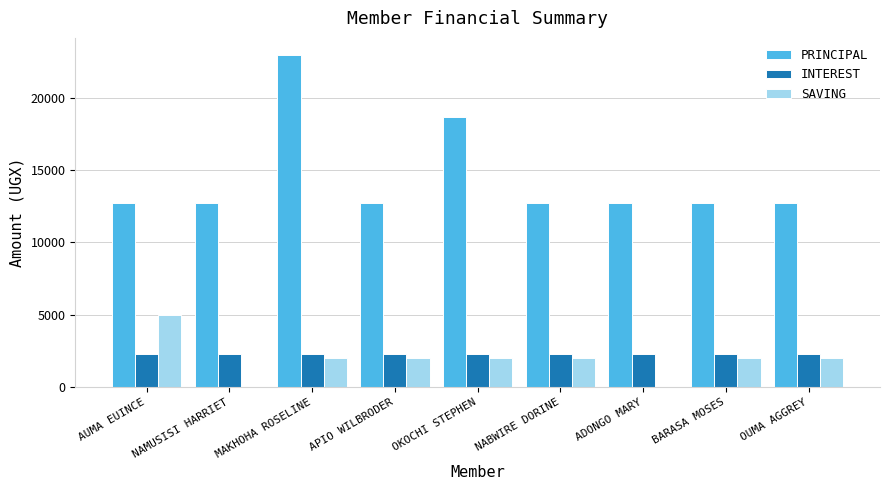

What is the sum of all SAVING values?

17000